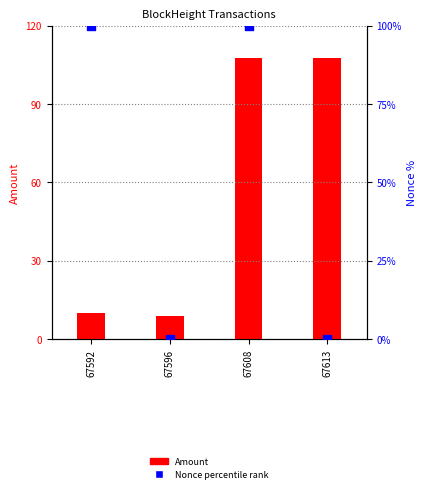

Which series contains the highest Y value?

Amount